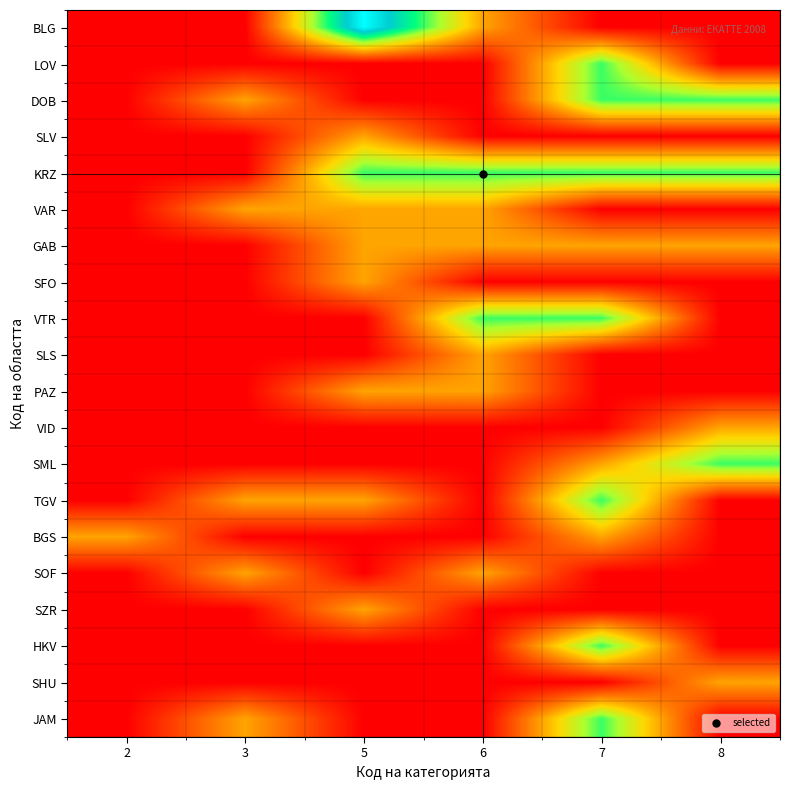

What is the total value across all series at 2?

1